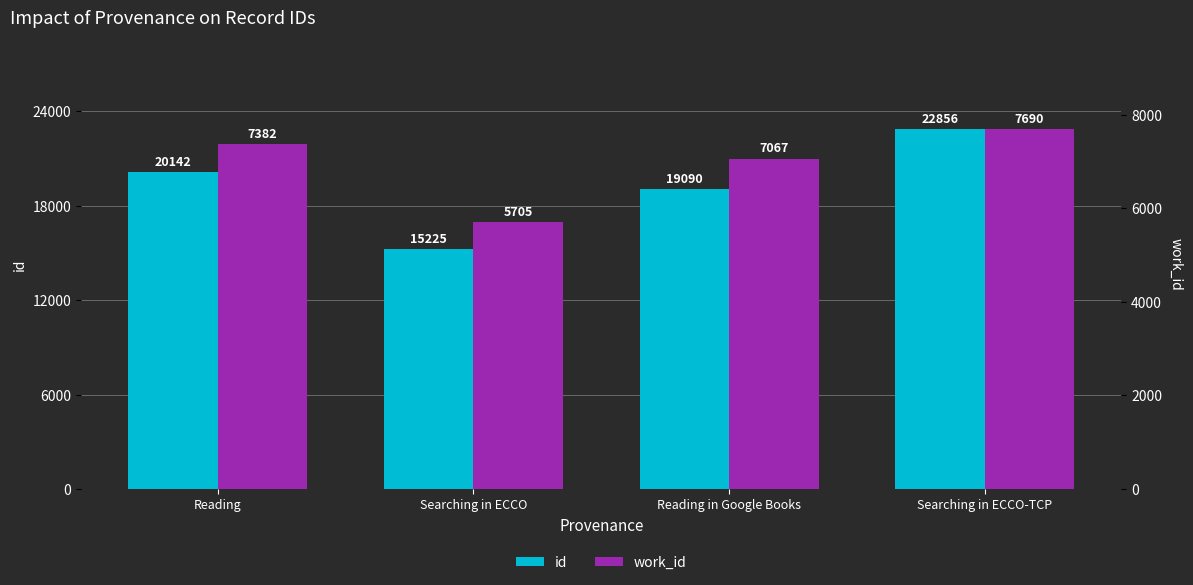

Which label corresponds to the smallest value in the chart?

Searching in ECCO